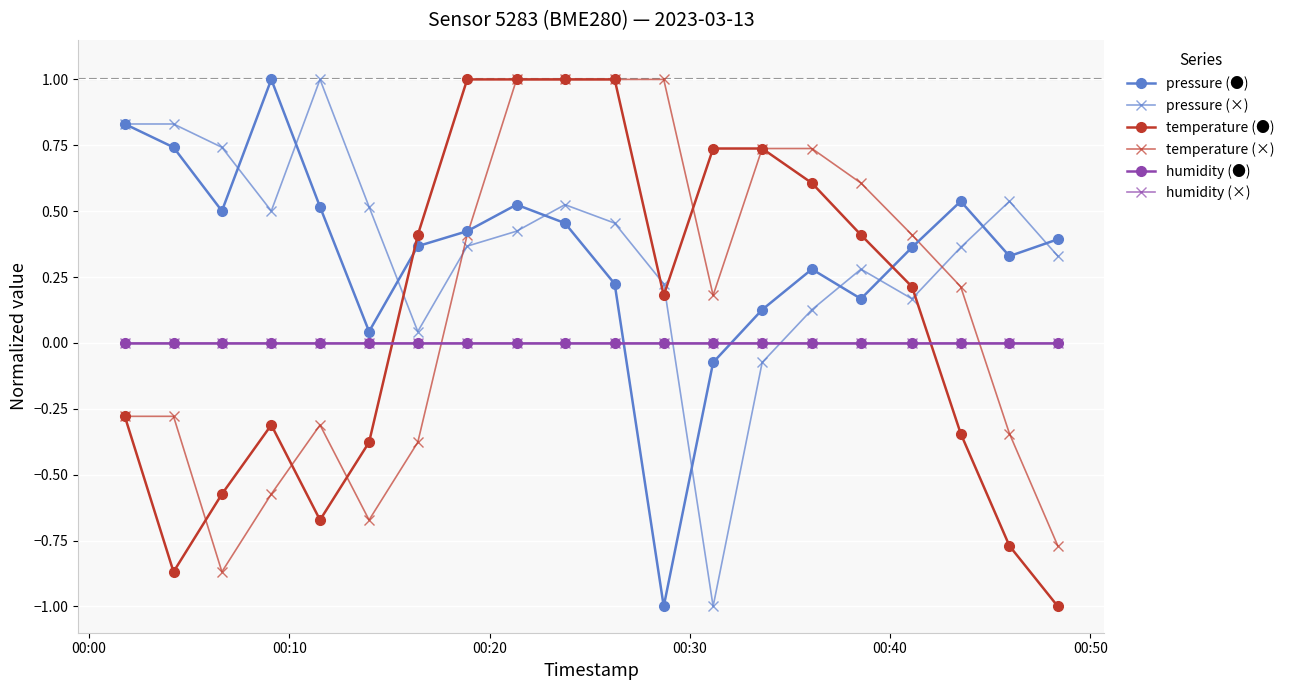

Which category has the highest value across all series?

00:30